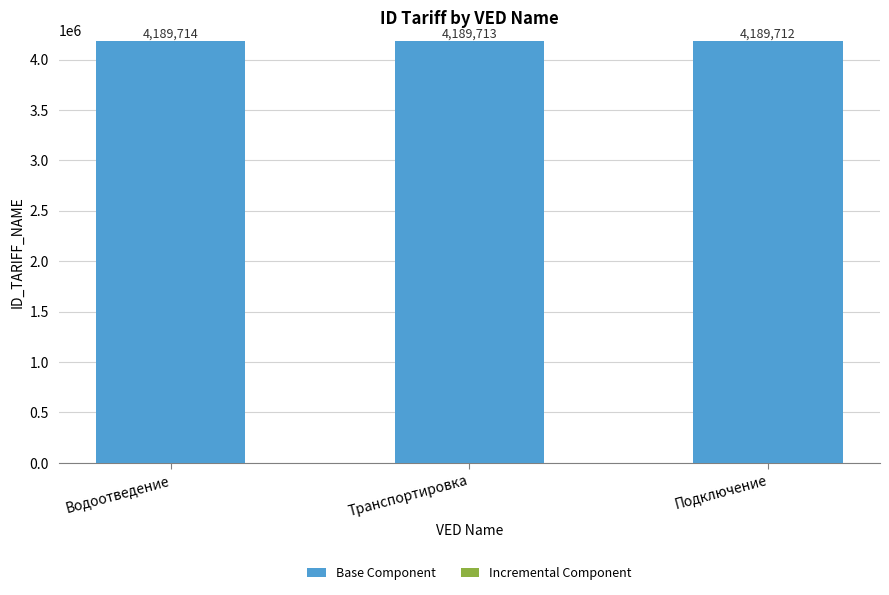

At which category is the sum across all series the highest?

Водоотведение